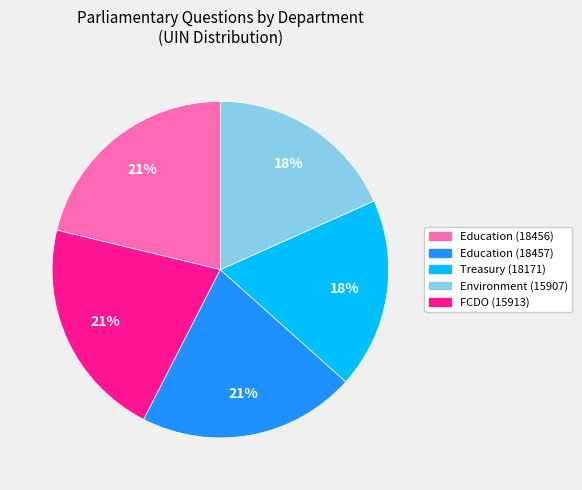

Is it true that Environment (15907) is 25% of the pie?

False